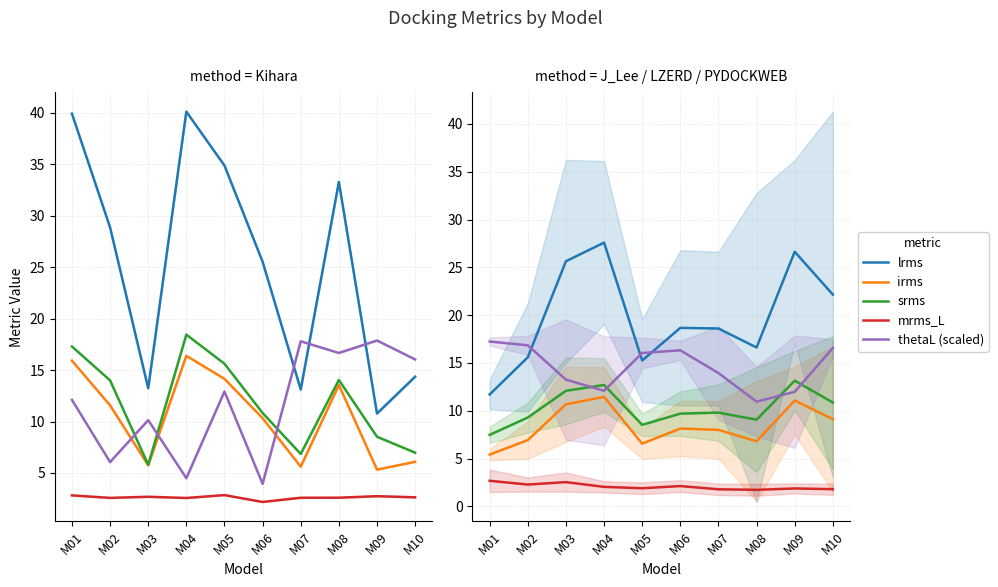

What is the sum of the srms values at M04 and M10?

23.6